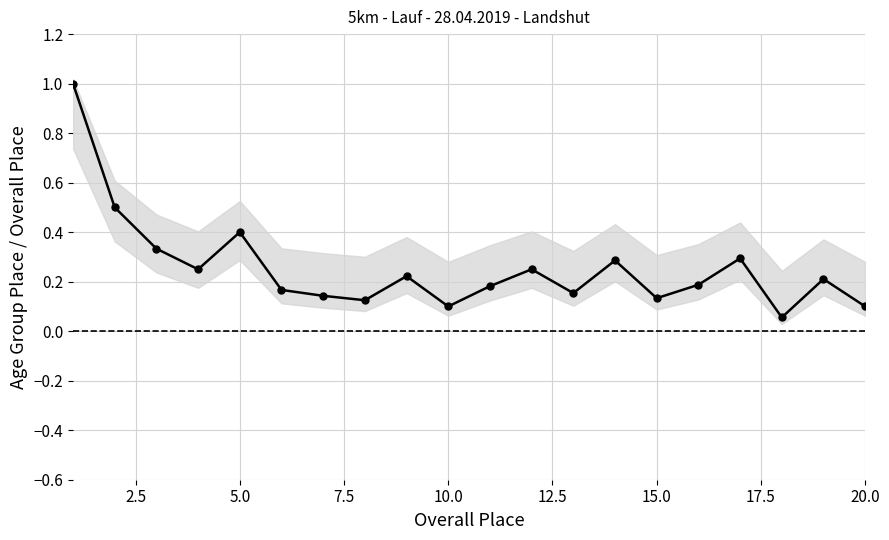

True or false: the data shows 0.1 at 15.

False